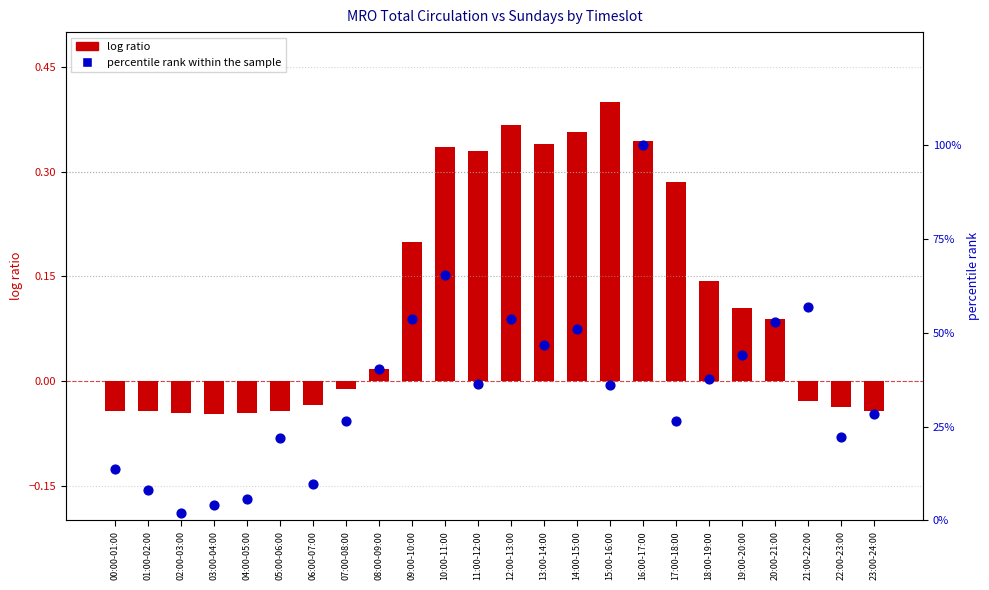

What is the total value across all series at 12:00-13:00?

53.9